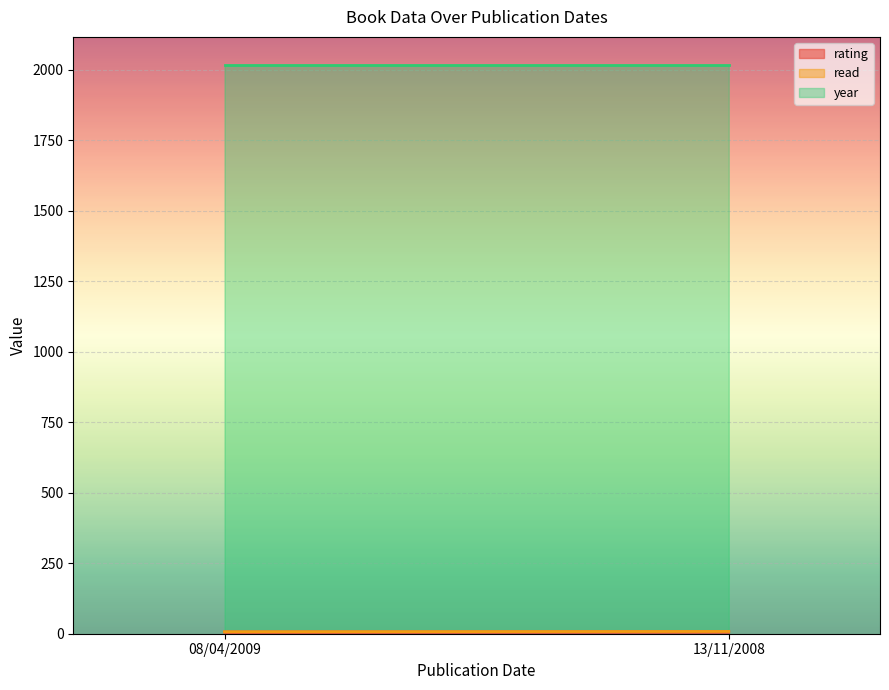

What is the smallest value displayed?

1